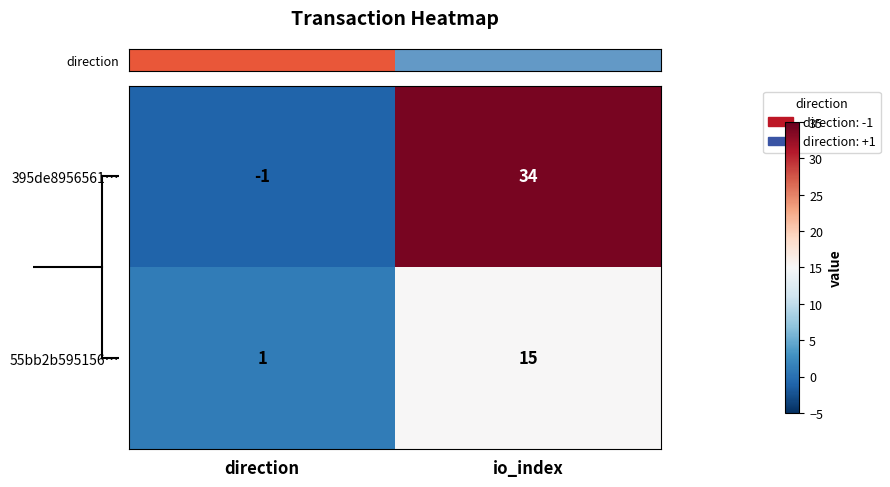

At which category does the chart reach its minimum across all series?

direction